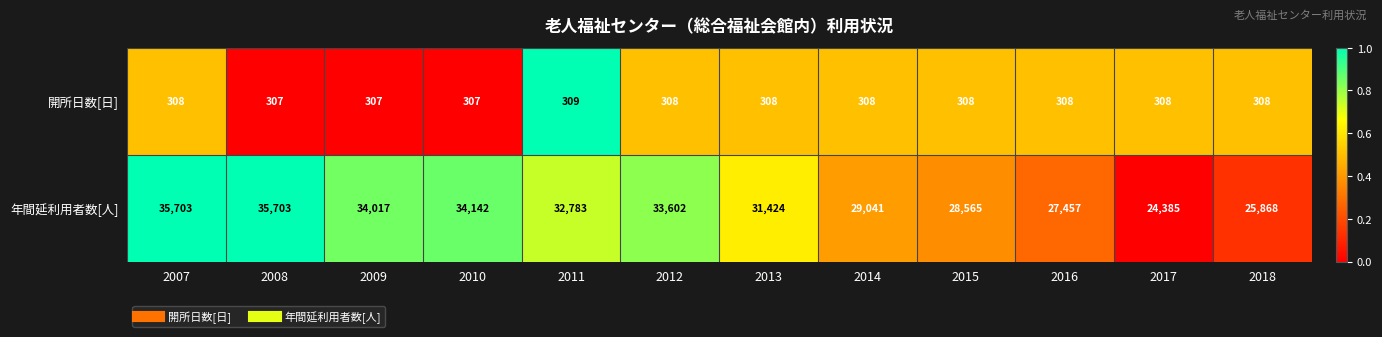

Reading right to left, transcribe all the data shown in this chart.

開所日数[日]: 308	308	308	308	308	308	308	309	307	307	307	308
年間延利用者数[人]: 25868	24385	27457	28565	29041	31424	33602	32783	34142	34017	35703	35703